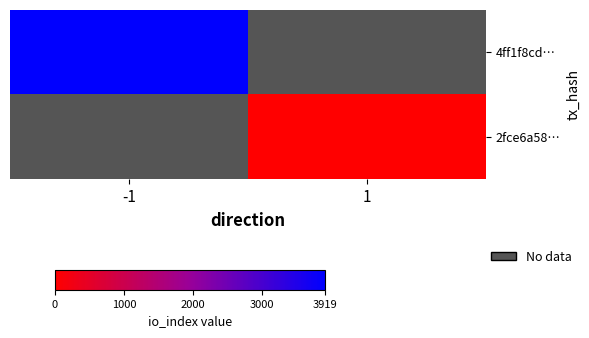

List the series in order of their overall mean, highest first.

4ff1f8cd…, 2fce6a58…